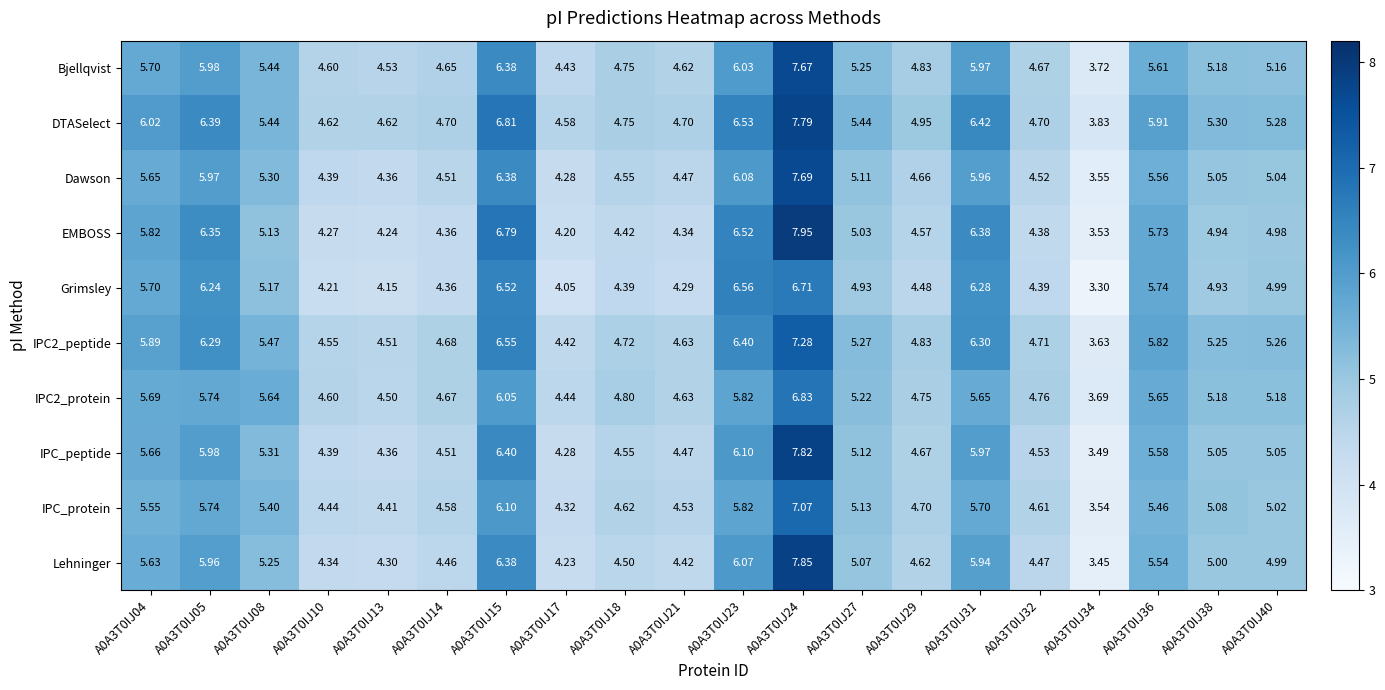

Is the value of EMBOSS at A0A3T0IJ04 greater than the value of IPC_protein at A0A3T0IJ10?

Yes